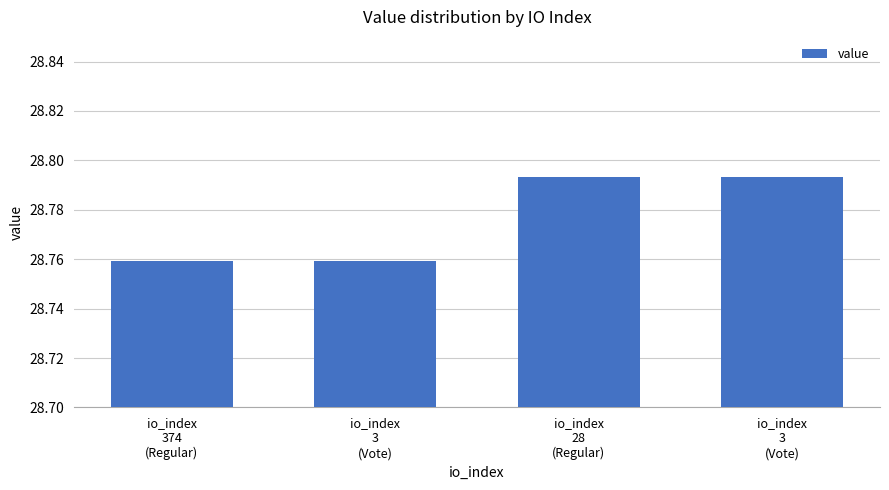

Between io_index
374
(Regular) and io_index
3
(Vote), which is larger?

io_index
3
(Vote)